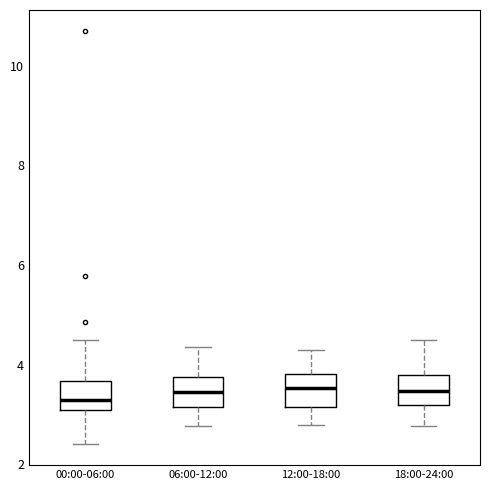

Reading left to right, read every box against the y-axis: the position of its median line, the range the box covers, and the ends of its whiskers. The values are not printed on the chart, so give them approximately, as read against the axis.

00:00-06:00: median 3.4, box 3.0 to 3.6, whiskers 2.4 to 4.6
06:00-12:00: median 3.4, box 3.2 to 3.8, whiskers 2.8 to 4.4
12:00-18:00: median 3.6, box 3.2 to 3.8, whiskers 2.8 to 4.4
18:00-24:00: median 3.4, box 3.2 to 3.8, whiskers 2.8 to 4.6